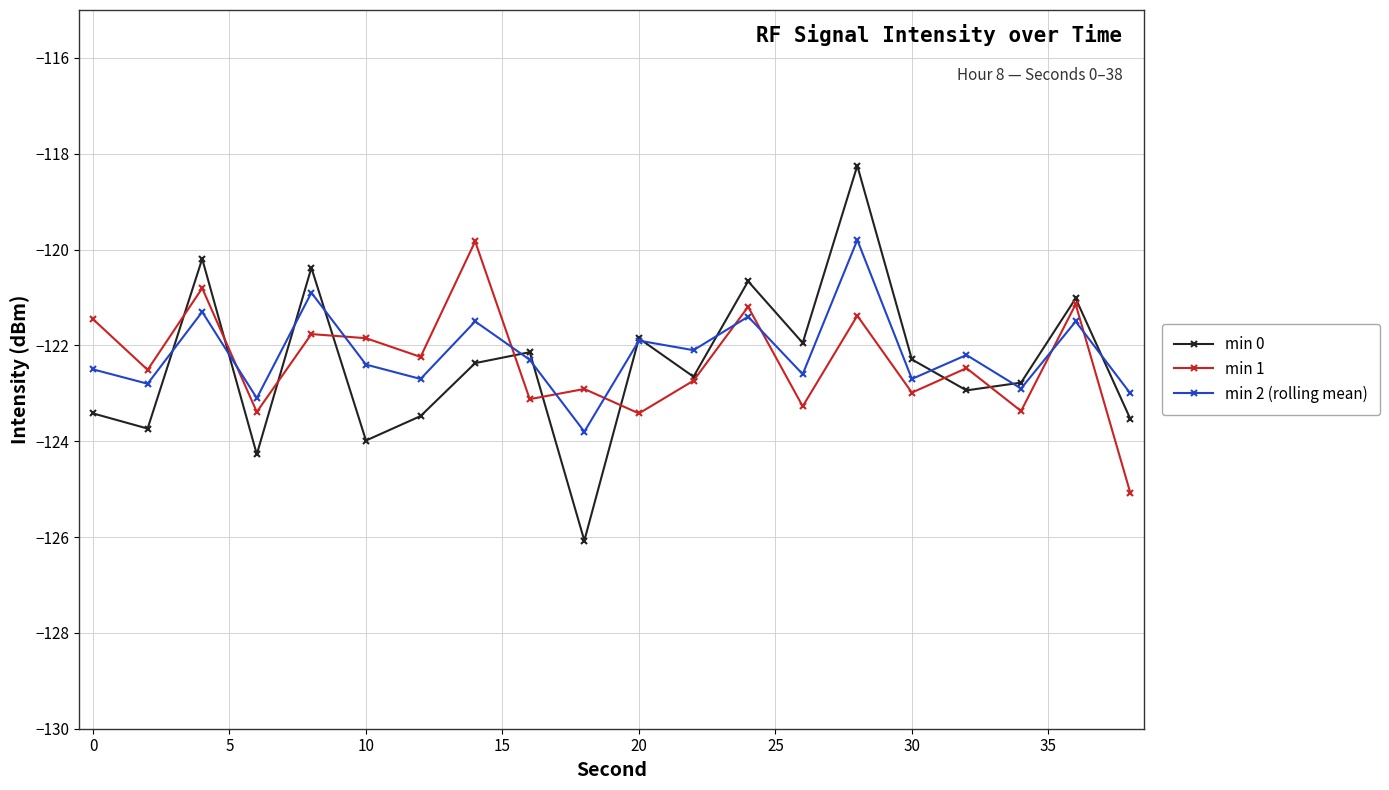

What is the maximum value for min 2 (rolling mean)?

-119.8